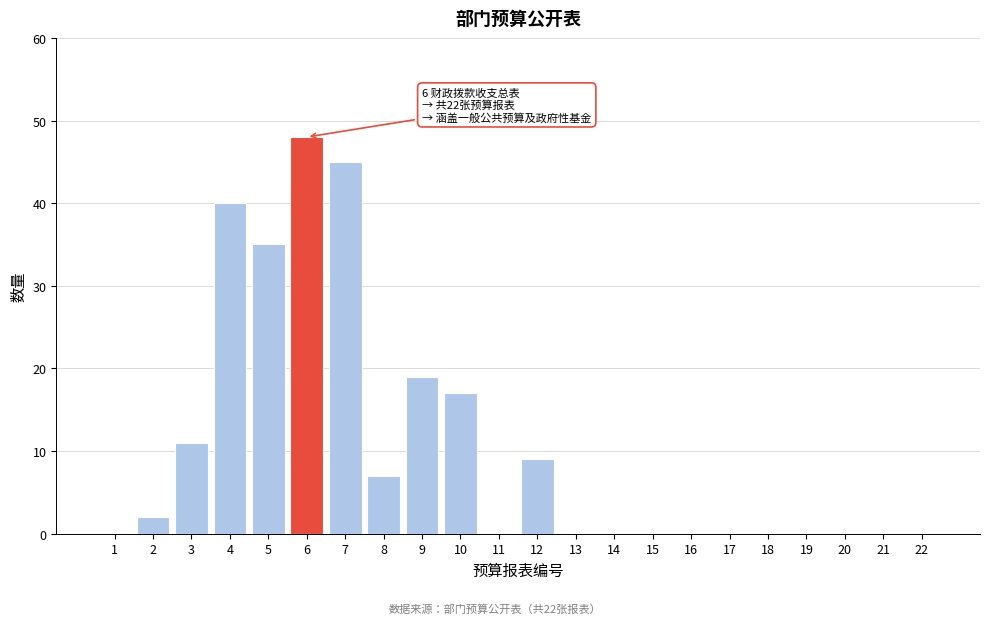

Reading left to right, list all the values displayed in this chart.

1=0	2=2	3=11	4=40	5=35	6=48	7=45	8=7	9=19	10=17	11=0	12=9	13=0	14=0	15=0	16=0	17=0	18=0	19=0	20=0	21=0	22=0